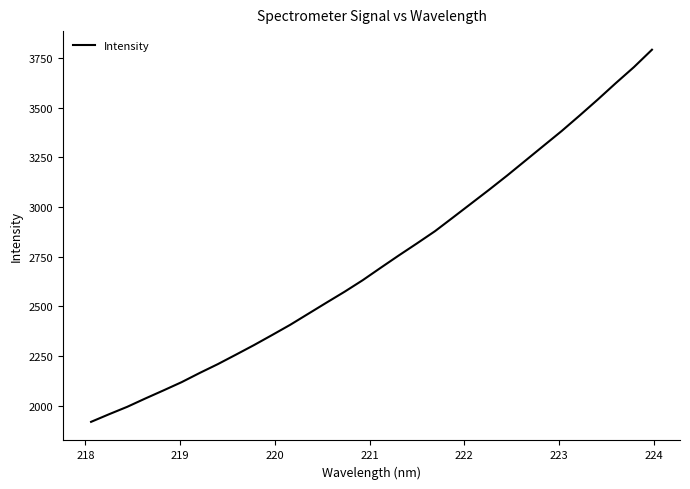

What is the difference between the maximum and minimum values?

1873.5